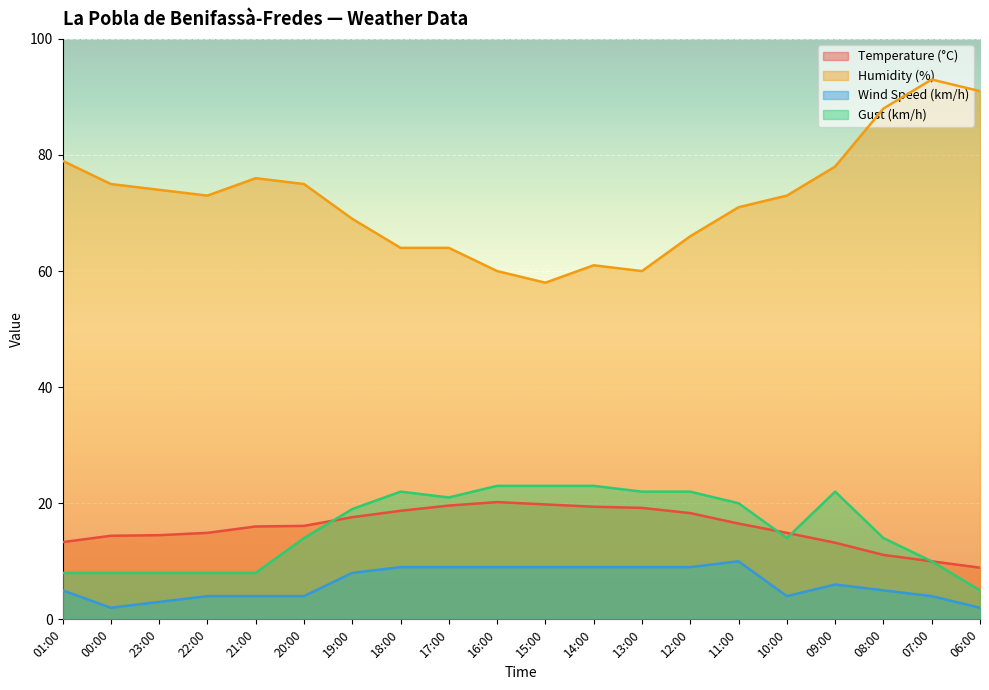

Reading left to right, list all the values displayed in this chart.

Temperature (°C): 01:00=13.3	00:00=14.4	23:00=14.5	22:00=14.9	21:00=16.0	20:00=16.1	19:00=17.6	18:00=18.7	17:00=19.6	16:00=20.2	15:00=19.8	14:00=19.4	13:00=19.2	12:00=18.3	11:00=16.5	10:00=14.9	09:00=13.2	08:00=11.1	07:00=10.0	06:00=8.9
Humidity (%): 01:00=79.0	00:00=75.0	23:00=74.0	22:00=73.0	21:00=76.0	20:00=75.0	19:00=69.0	18:00=64.0	17:00=64.0	16:00=60.0	15:00=58.0	14:00=61.0	13:00=60.0	12:00=66.0	11:00=71.0	10:00=73.0	09:00=78.0	08:00=88.0	07:00=93.0	06:00=91.0
Wind Speed (km/h): 01:00=5.0	00:00=2.0	23:00=3.0	22:00=4.0	21:00=4.0	20:00=4.0	19:00=8.0	18:00=9.0	17:00=9.0	16:00=9.0	15:00=9.0	14:00=9.0	13:00=9.0	12:00=9.0	11:00=10.0	10:00=4.0	09:00=6.0	08:00=5.0	07:00=4.0	06:00=2.0
Gust (km/h): 01:00=8.0	00:00=8.0	23:00=8.0	22:00=8.0	21:00=8.0	20:00=14.0	19:00=19.0	18:00=22.0	17:00=21.0	16:00=23.0	15:00=23.0	14:00=23.0	13:00=22.0	12:00=22.0	11:00=20.0	10:00=14.0	09:00=22.0	08:00=14.0	07:00=10.0	06:00=5.0